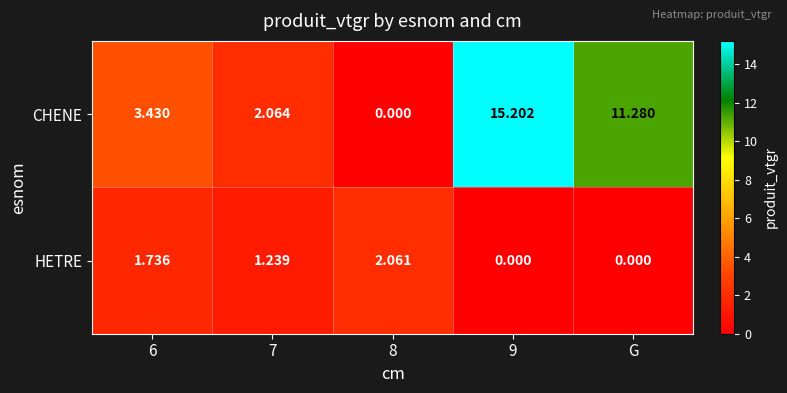

List the series in order of their peak value, lowest first.

HETRE, CHENE